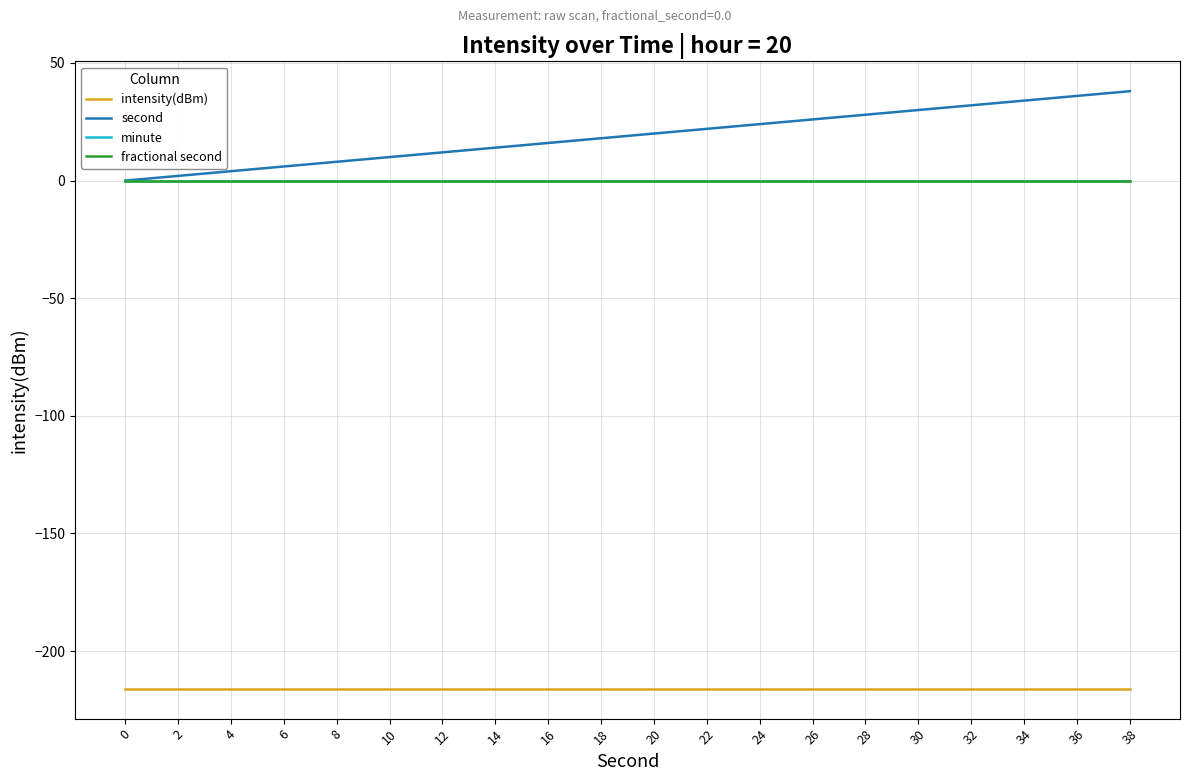

What is the total value across all series at 18?

-198.0